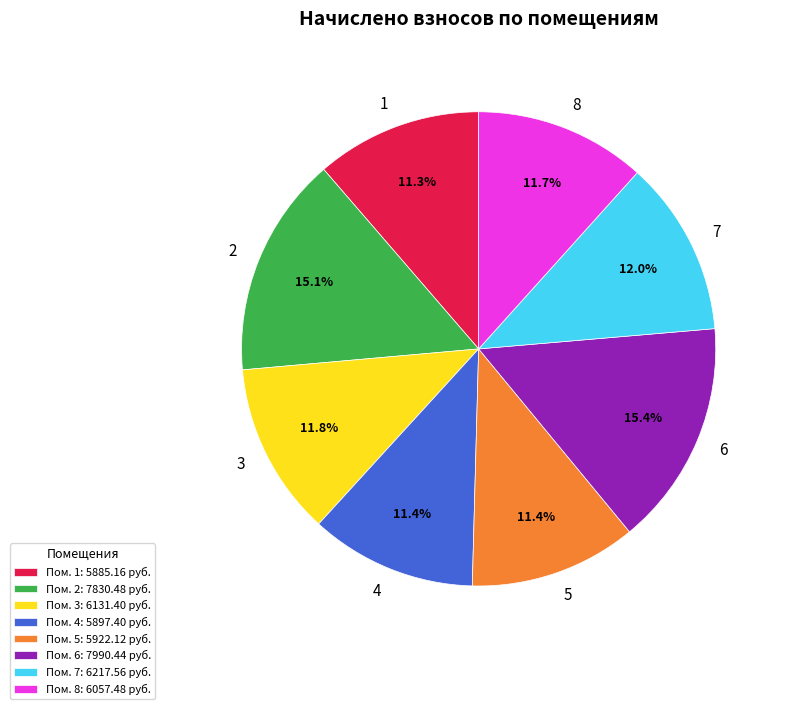

Does 3 account for over 50% of the chart?

No